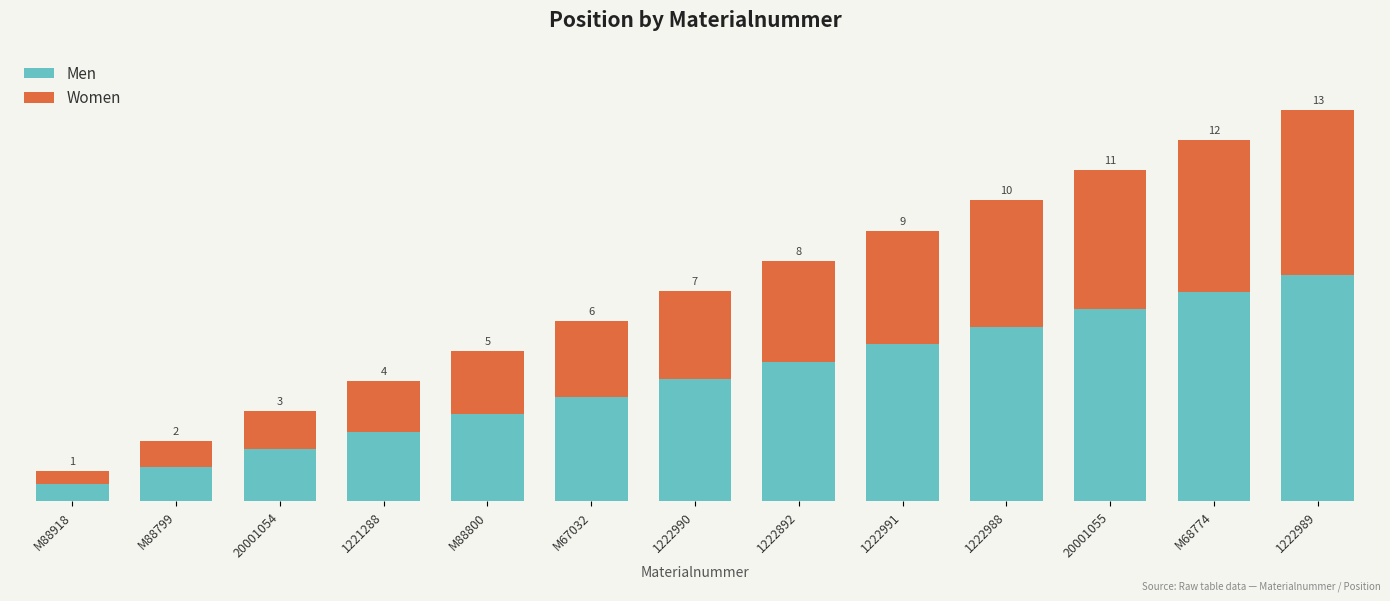

Are the bars grouped side by side (vs. stacked)?

No